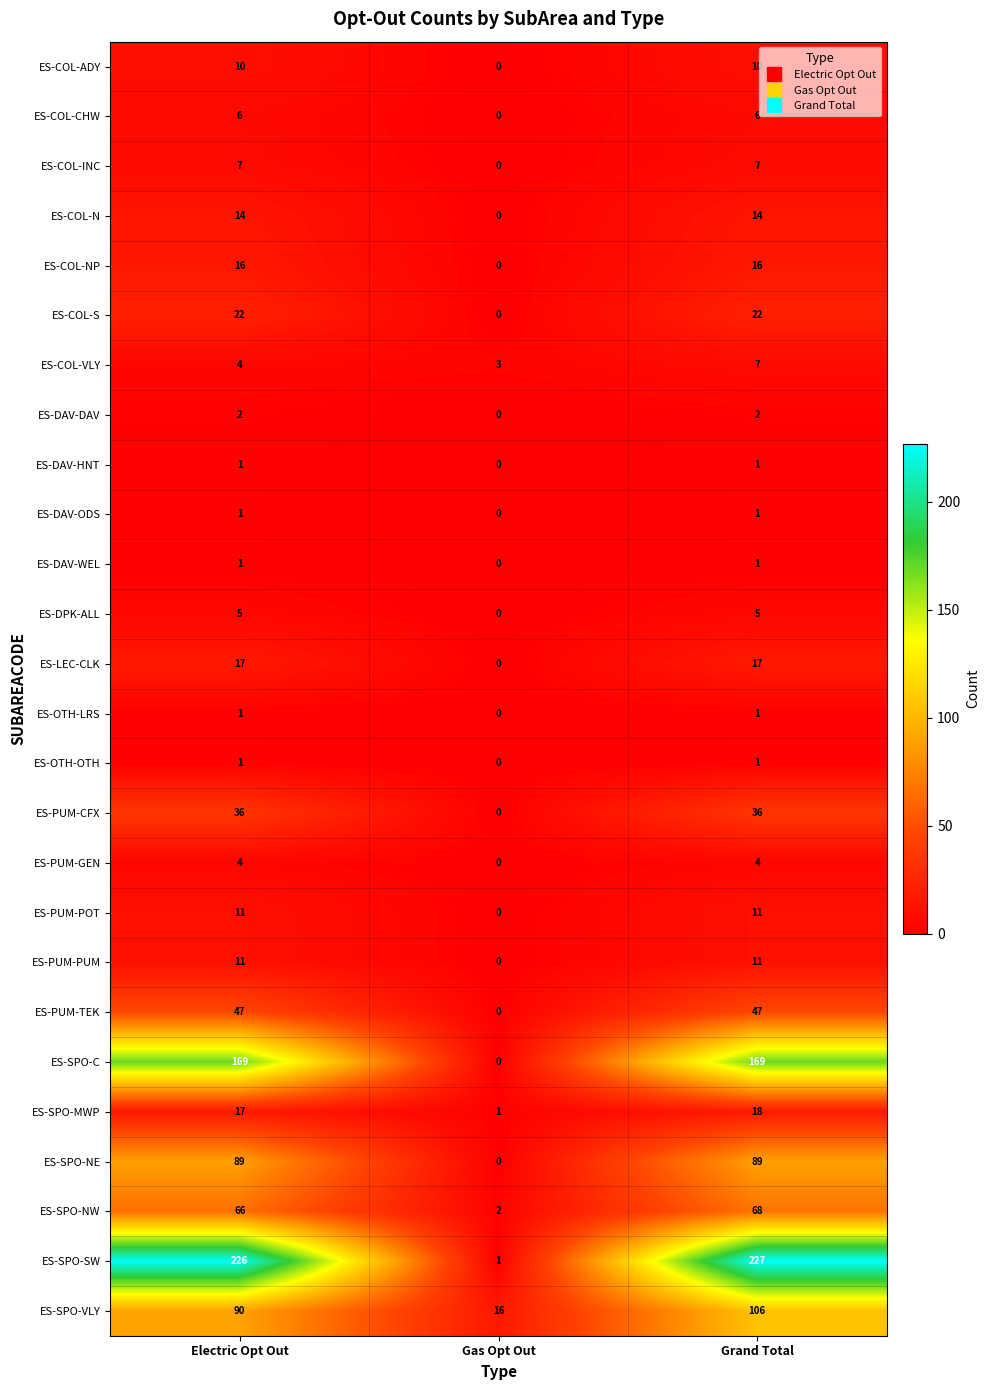

The ES-DAV-ODS series shows 1 at Electric Opt Out. True or false?

True